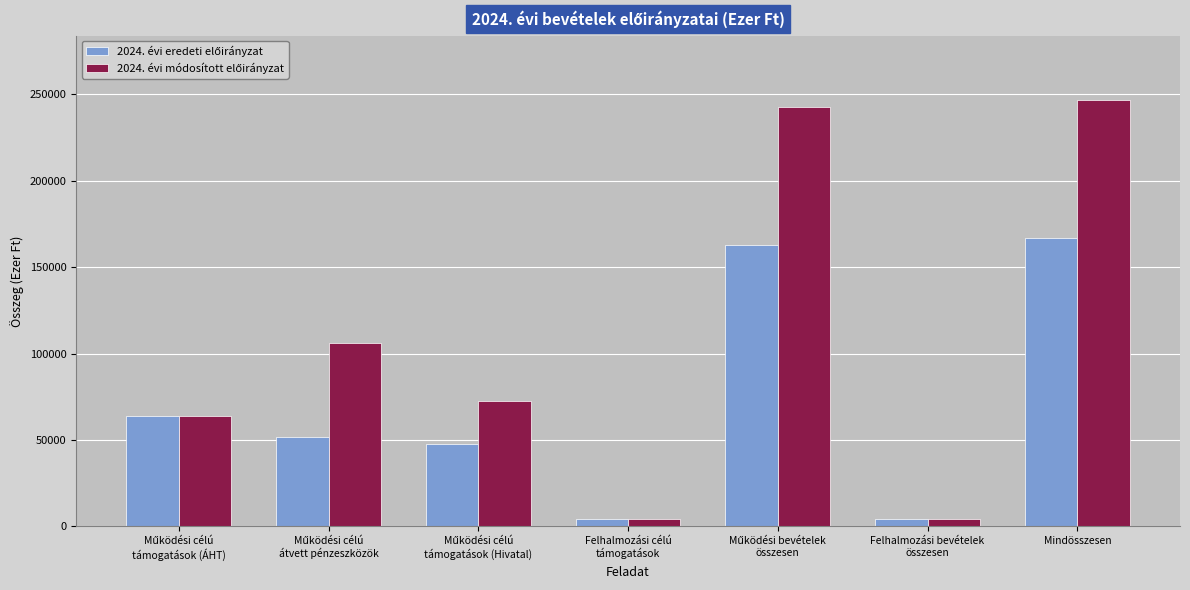

What is the minimum value shown in the chart?

4400